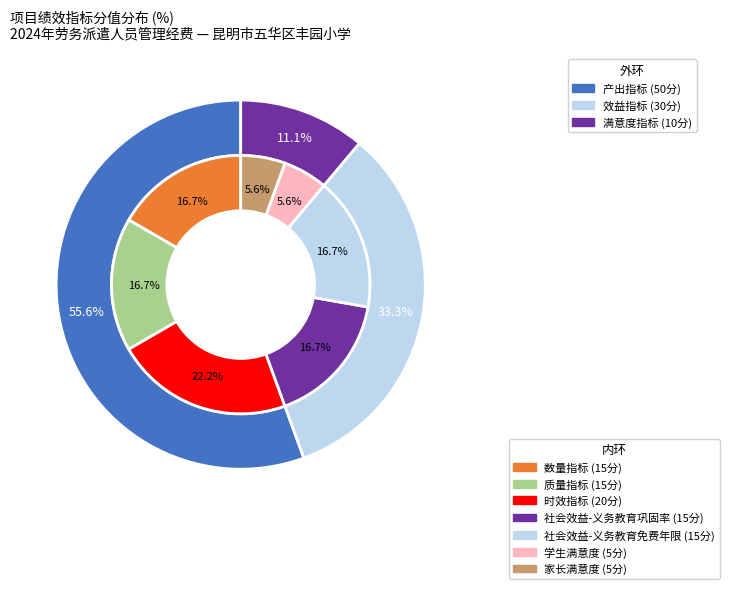

What is the smallest slice in the pie chart?

满意度指标